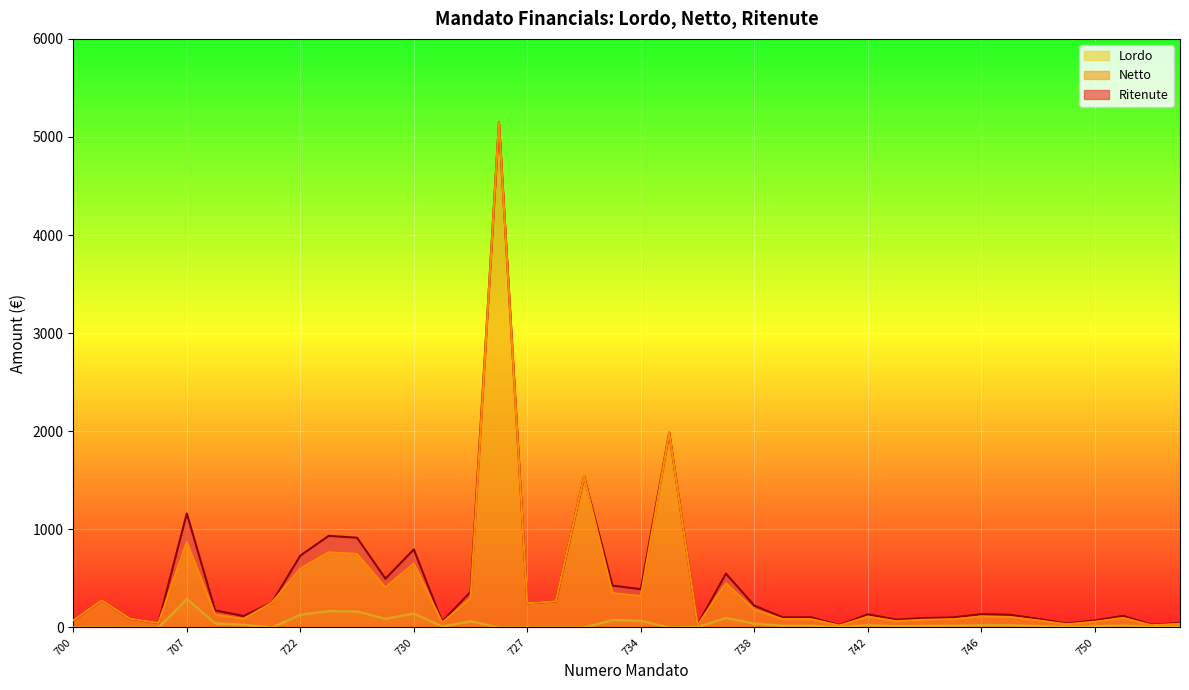

True or false: Ritenute line has more than 1 interior local peaks.

True